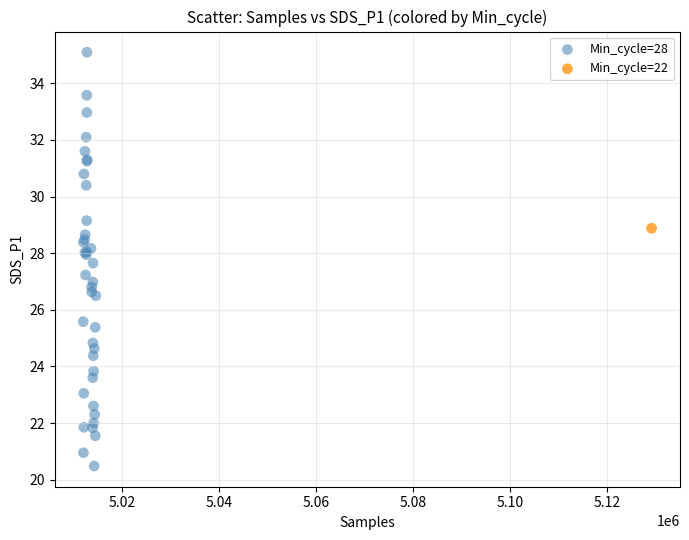

What are all the series names shown in the legend?

Min_cycle=28, Min_cycle=22